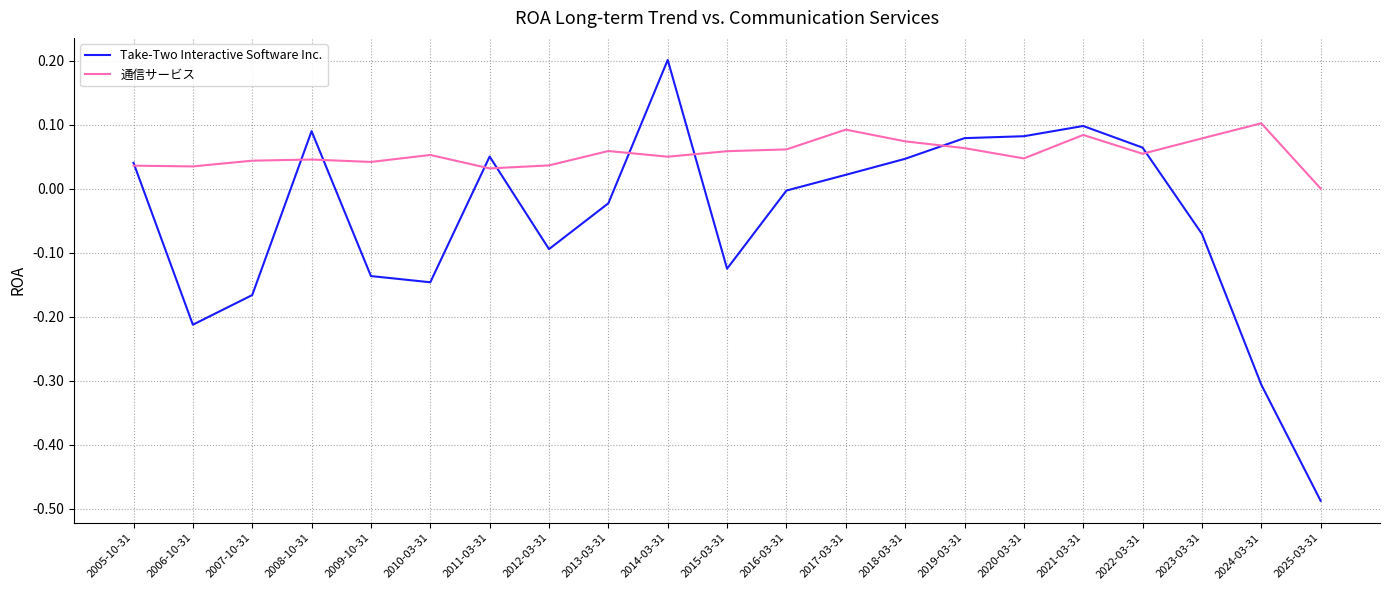

Rank the series by their average value, from lowest to highest.

Take-Two Interactive Software Inc., 通信サービス